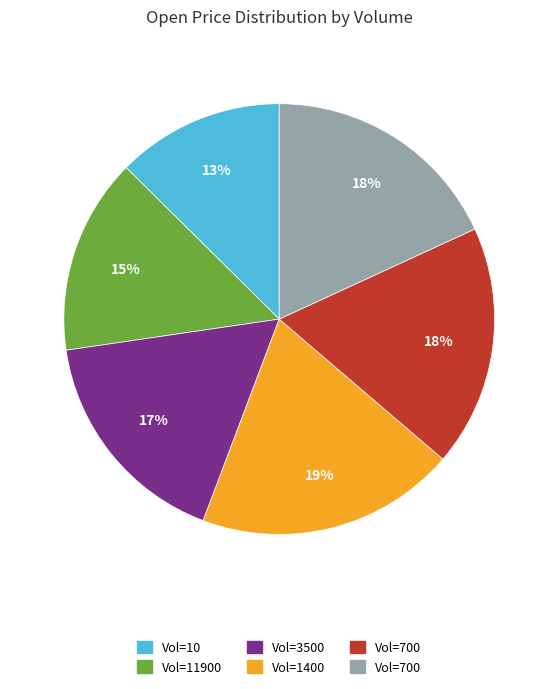

Does any single category account for the majority?

No